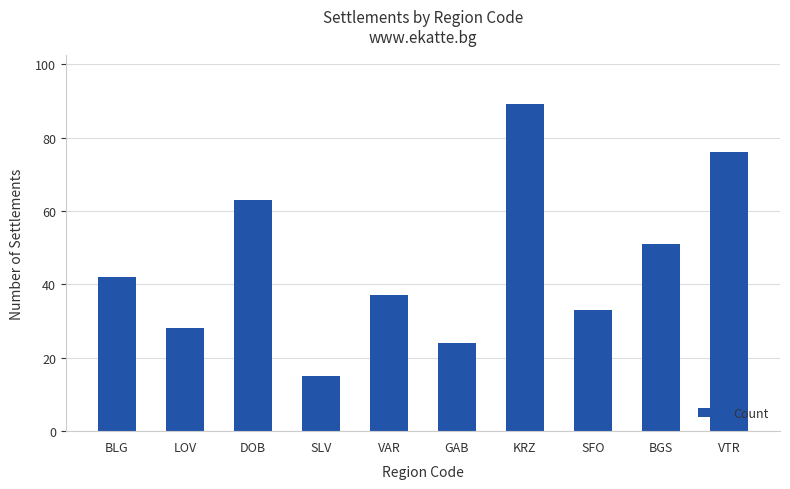

What is the smallest value displayed?

15